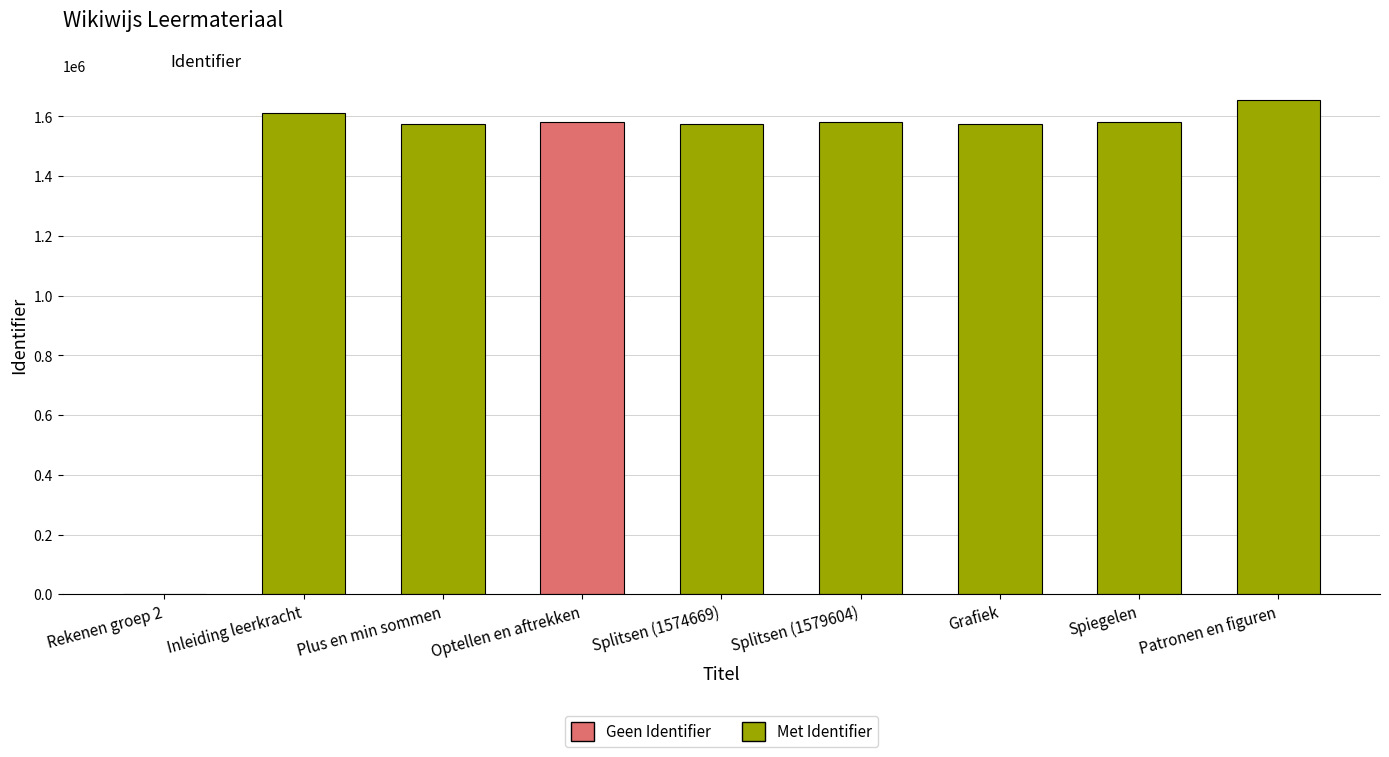

What is the average value?

1414347